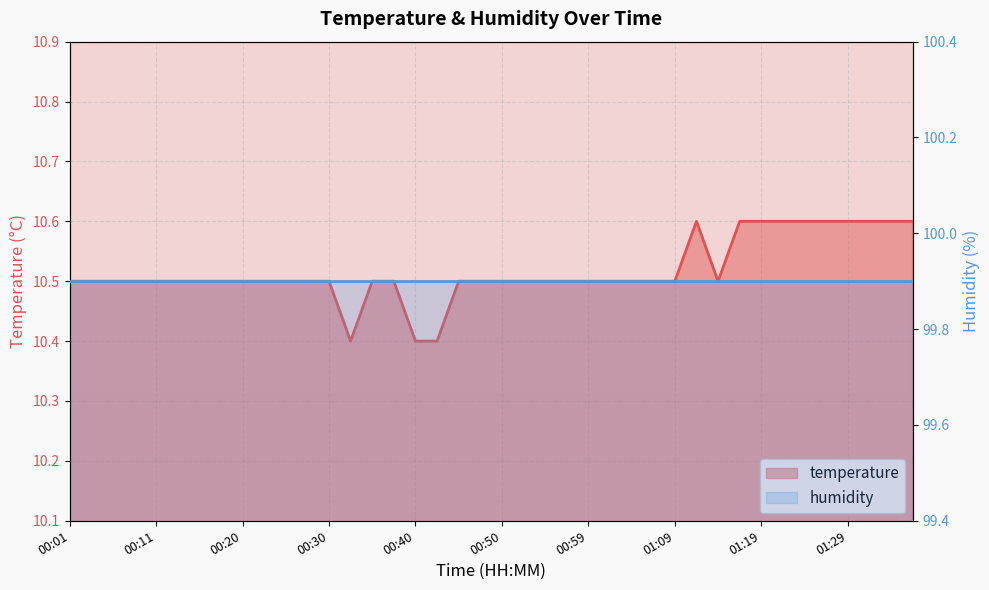

The chart shows a value of 7.3 at 00:06. True or false?

False